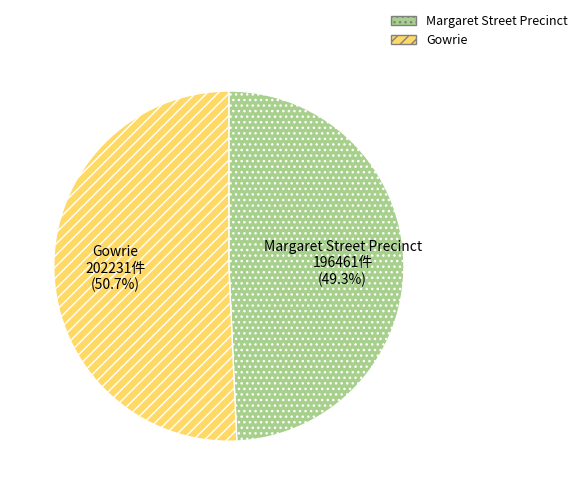

Is it true that Gowrie is 45% of the pie?

False